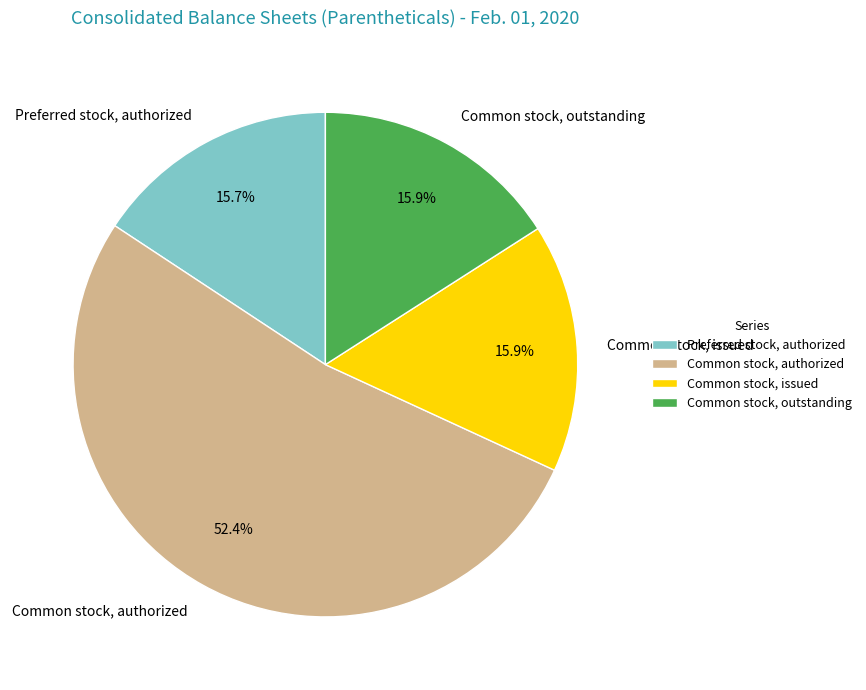

To the nearest percent, what portion does Common stock, issued represent?

16%